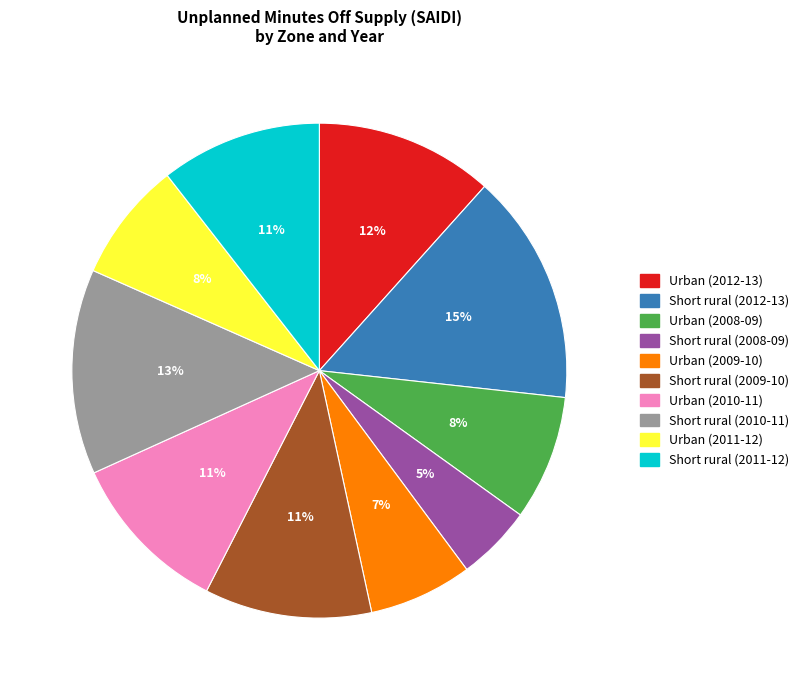

Which slice is the smallest?

Short rural (2008-09)